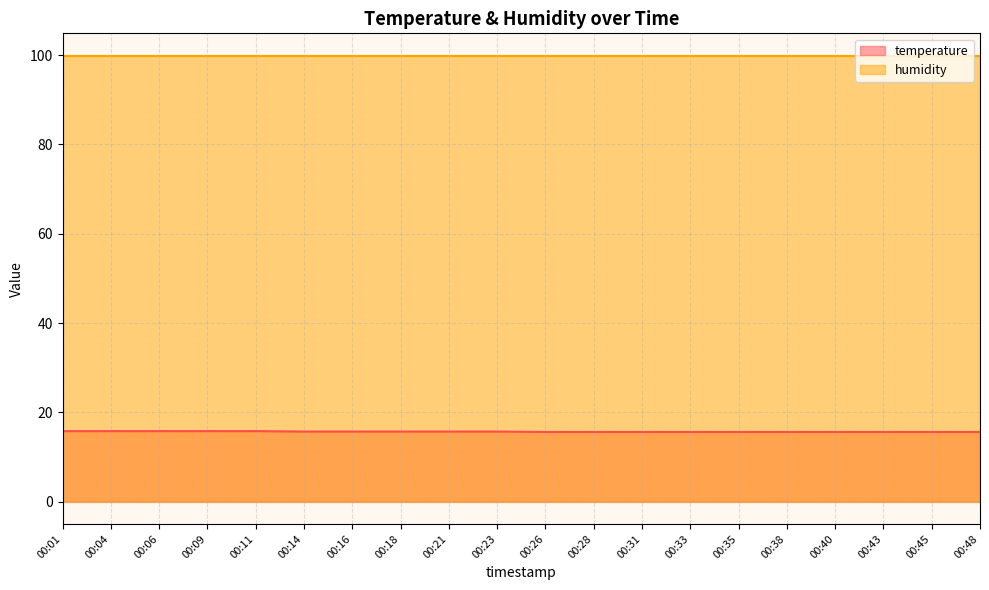

How many series are shown in this chart?

2